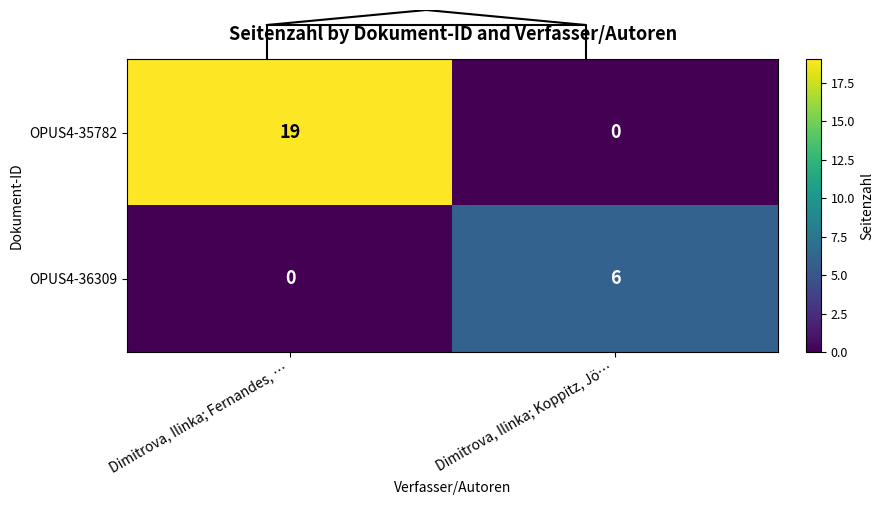

How many OPUS4-35782 values are between 0 and 19?

2